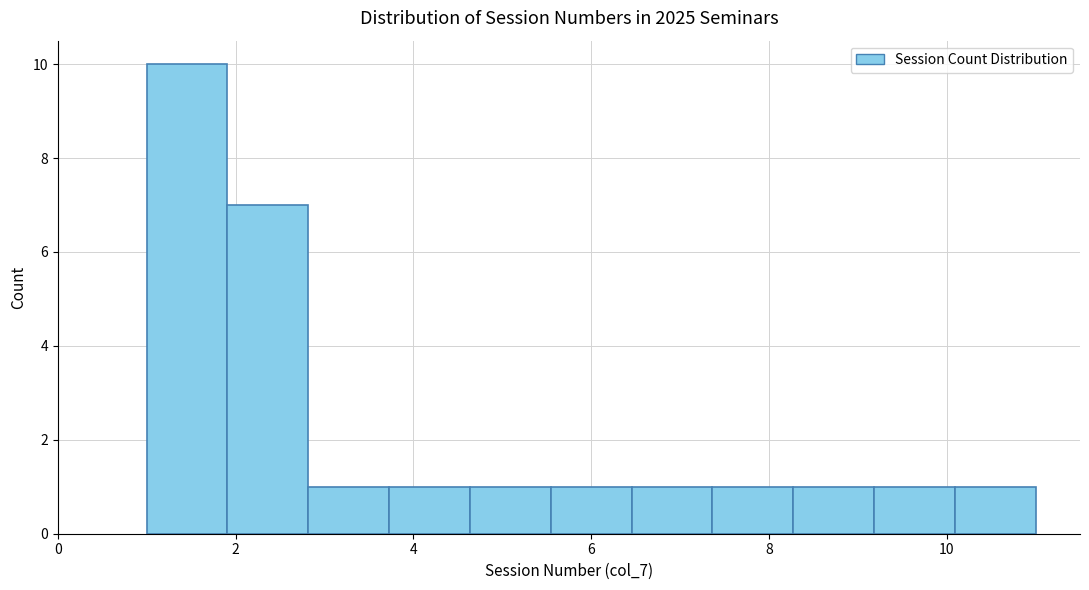

Reading left to right, list every bar in this chart as the range it spans on the x-axis followed by its height. Neither the bar edges nor the heights are printed on the chart, so give them approximately, as read against the axes.

1.0 to 2.0: 10
2.0 to 2.8: 7
2.8 to 3.8: 1
3.8 to 4.6: 1
4.6 to 5.6: 1
5.6 to 6.4: 1
6.4 to 7.4: 1
7.4 to 8.2: 1
8.2 to 9.2: 1
9.2 to 10.0: 1
10.0 to 11.0: 1